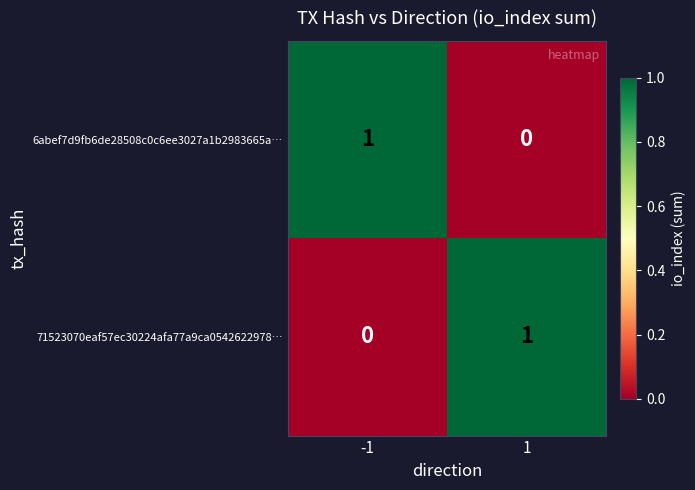

How many distinct data groups are displayed?

2